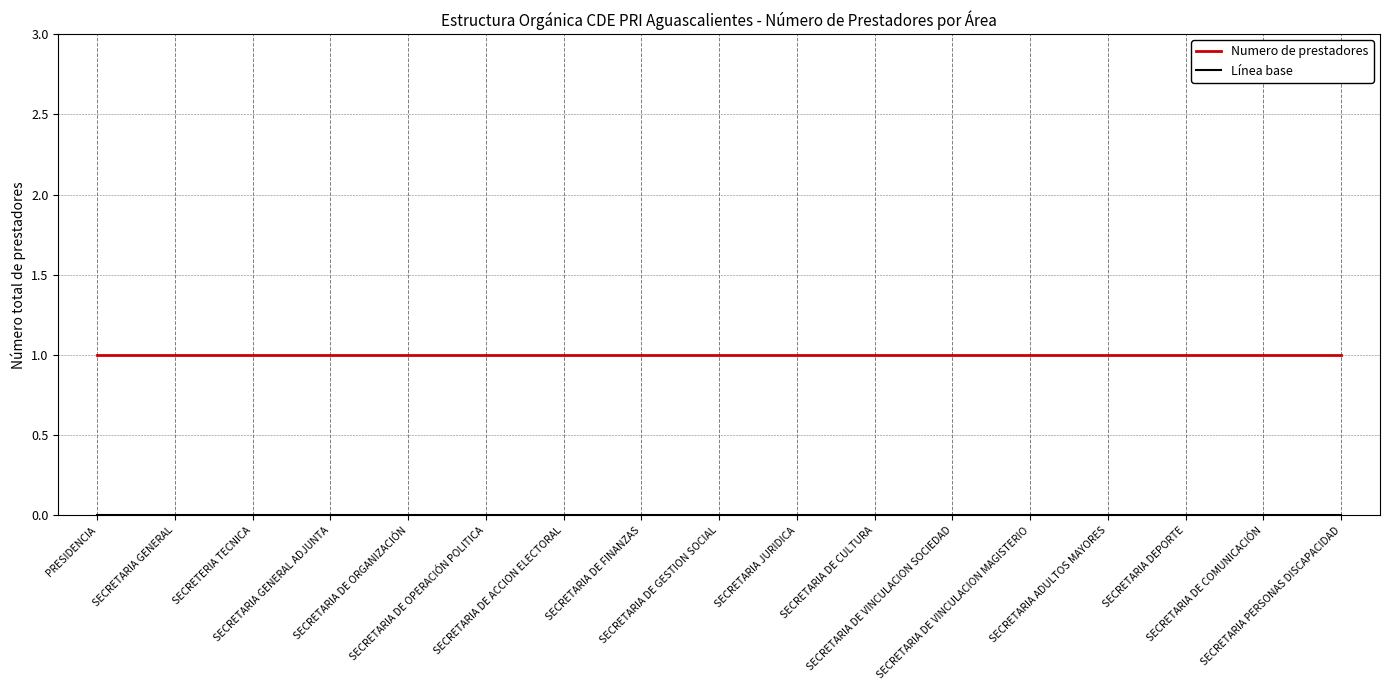

What is the average value of the Numero de prestadores series?

1